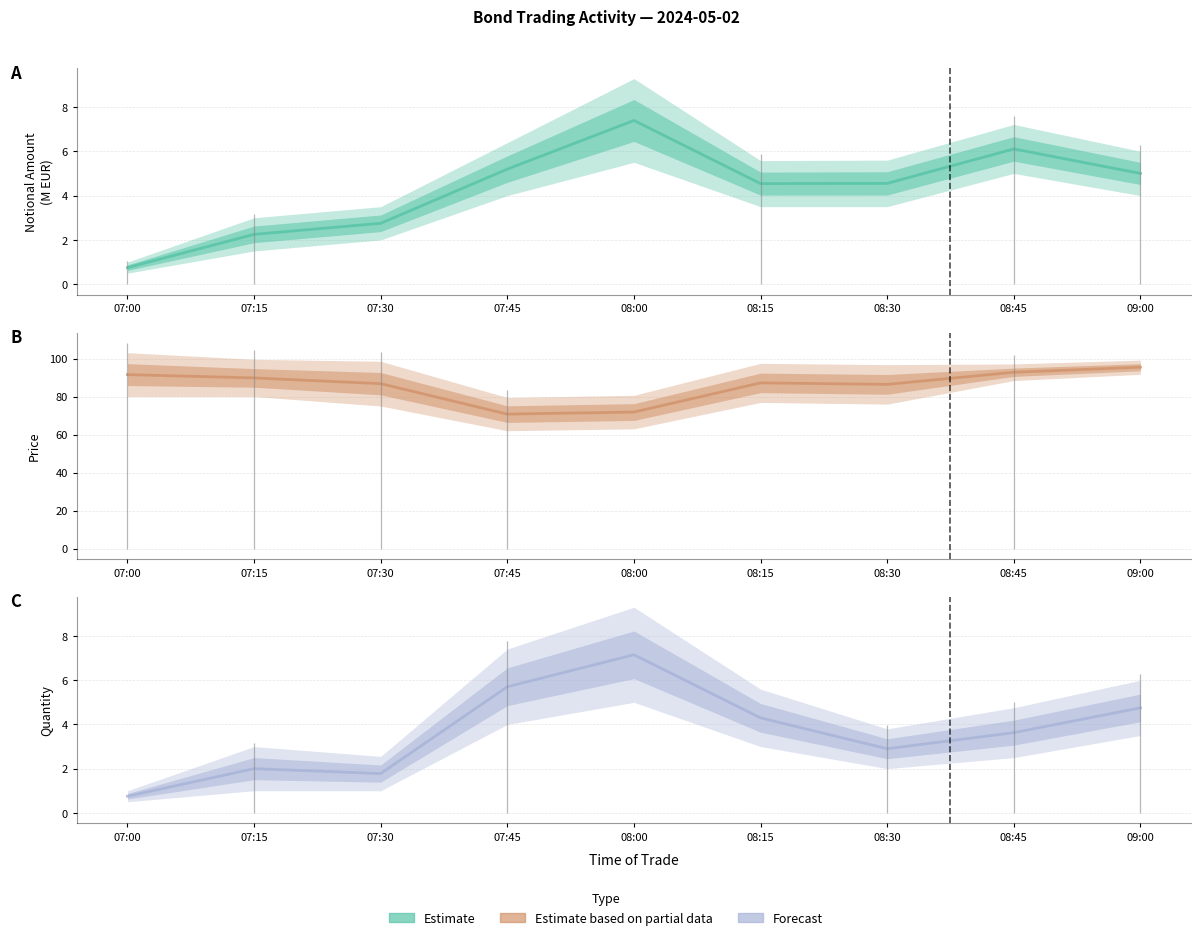

What is the label of the 3rd point from the left?

07:30